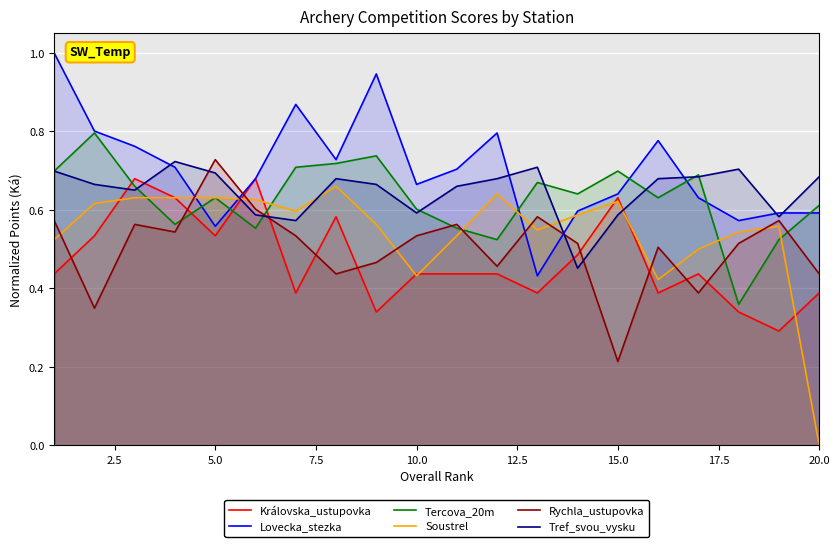

Which series has the largest total across all categories?

Lovecka_stezka